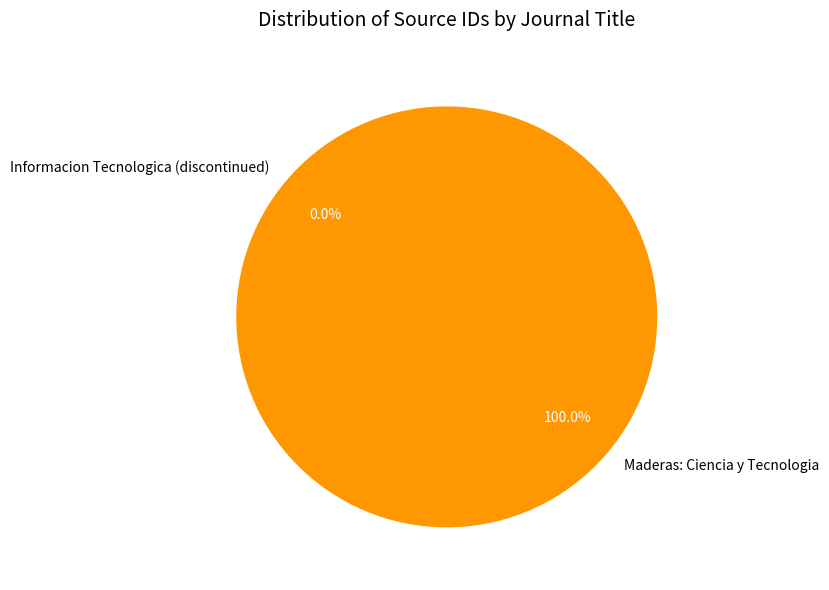

Which category has the biggest portion of the pie?

Maderas: Ciencia y Tecnologia